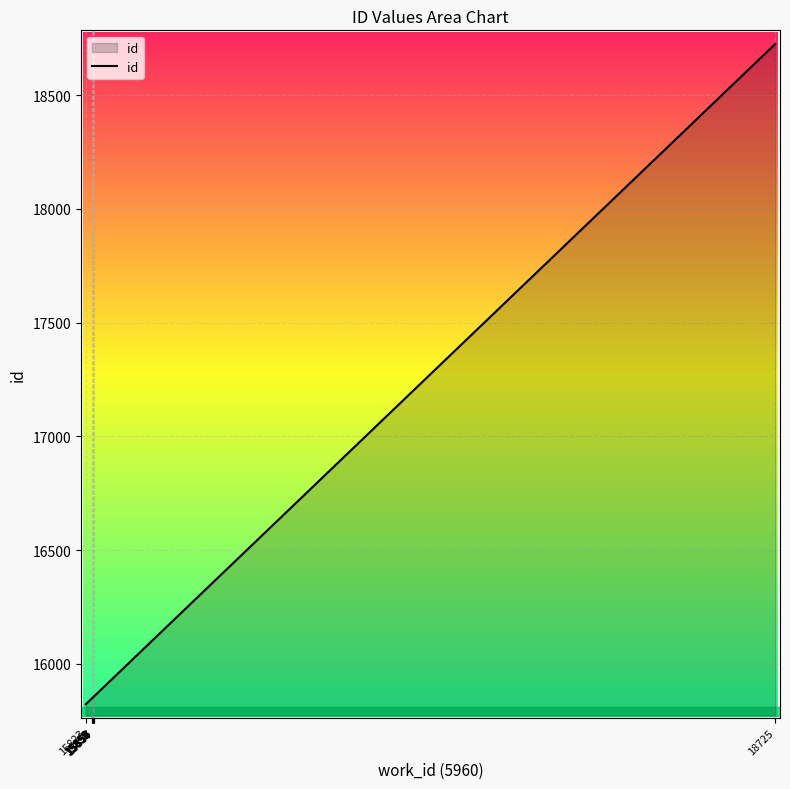

The value at 15850 is 15850. True or false?

True